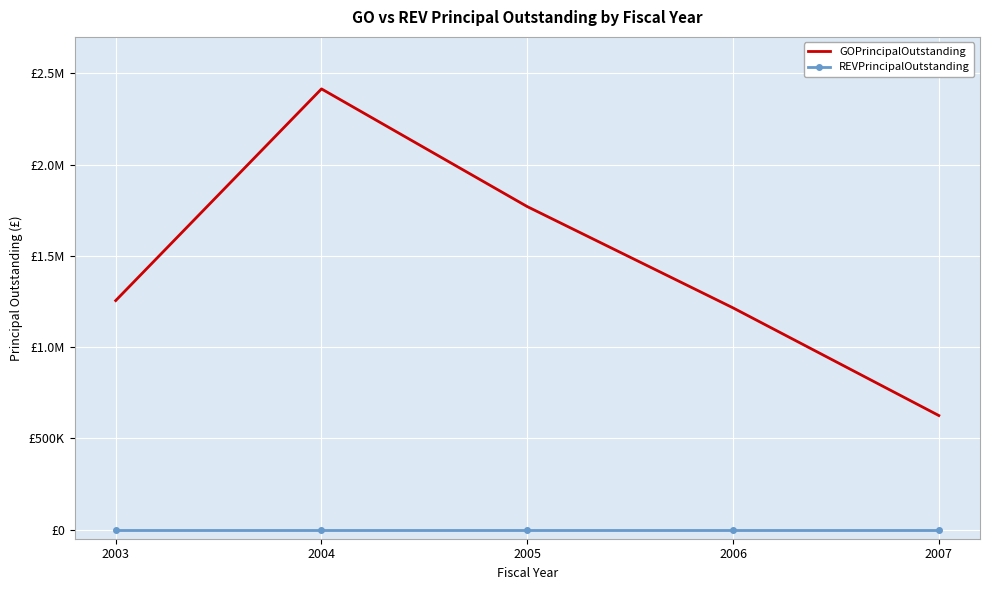

True or false: REVPrincipalOutstanding and GOPrincipalOutstanding intersect in this chart.

False